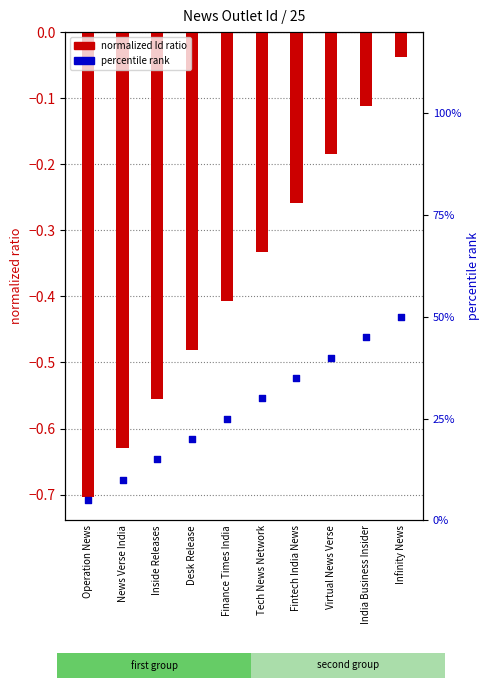

Which series contains the lowest Y value?

normalized Id ratio